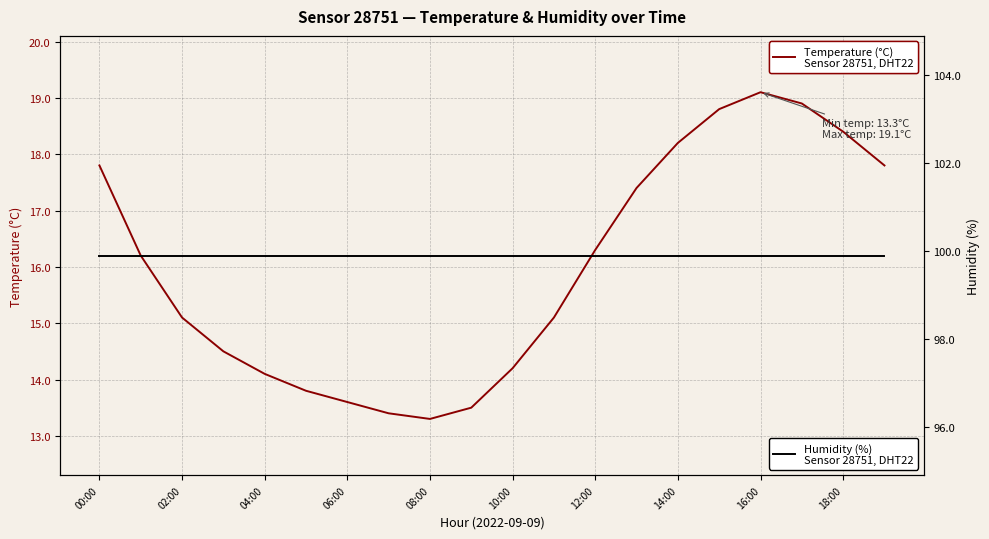

At which category does the chart reach its peak across all series?

00:00